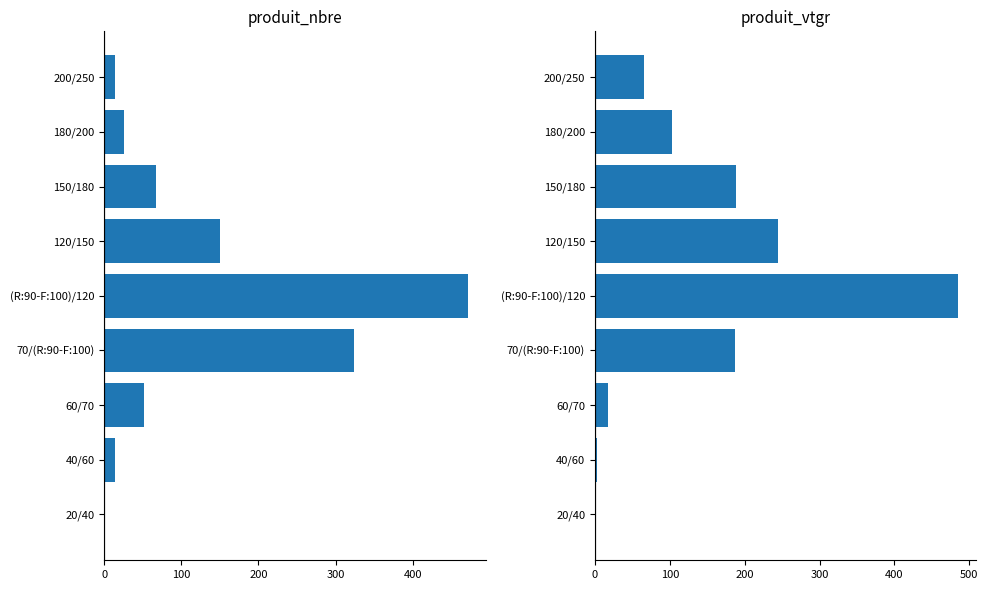

What is the value of the produit_vtgr bar at the 1st from the left?

0.1